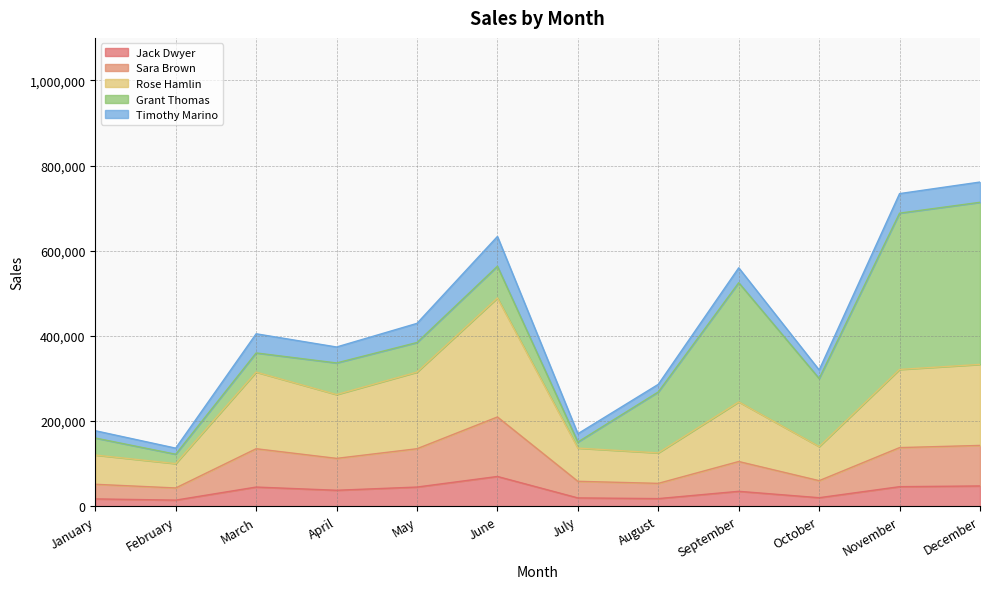

At which label does Jack Dwyer reach its minimum?

February